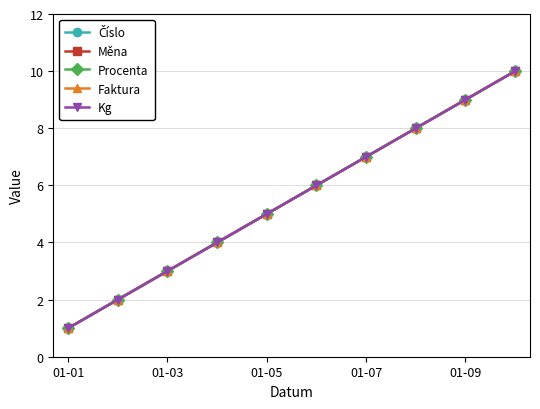

What is the maximum value shown in the chart?

10